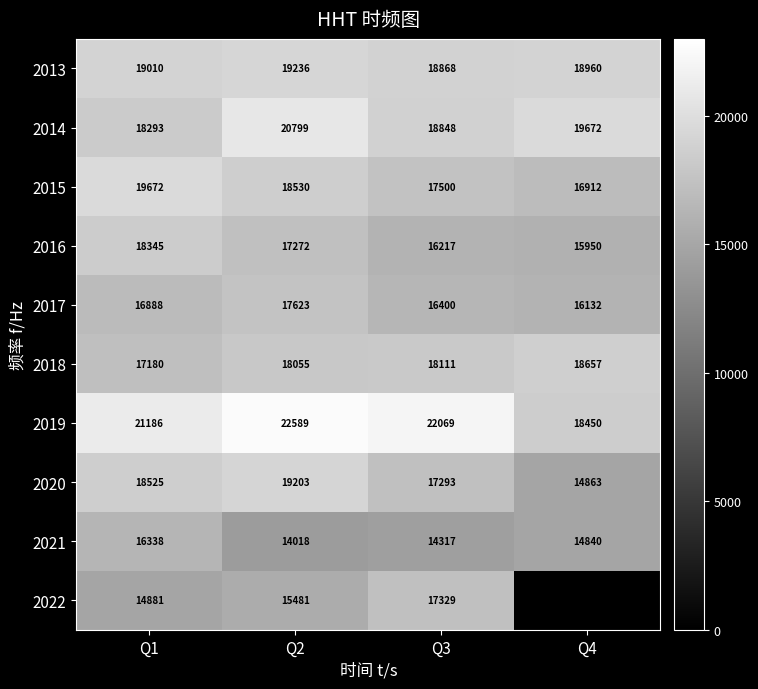

The 2022 series shows 15481 at Q2. True or false?

True